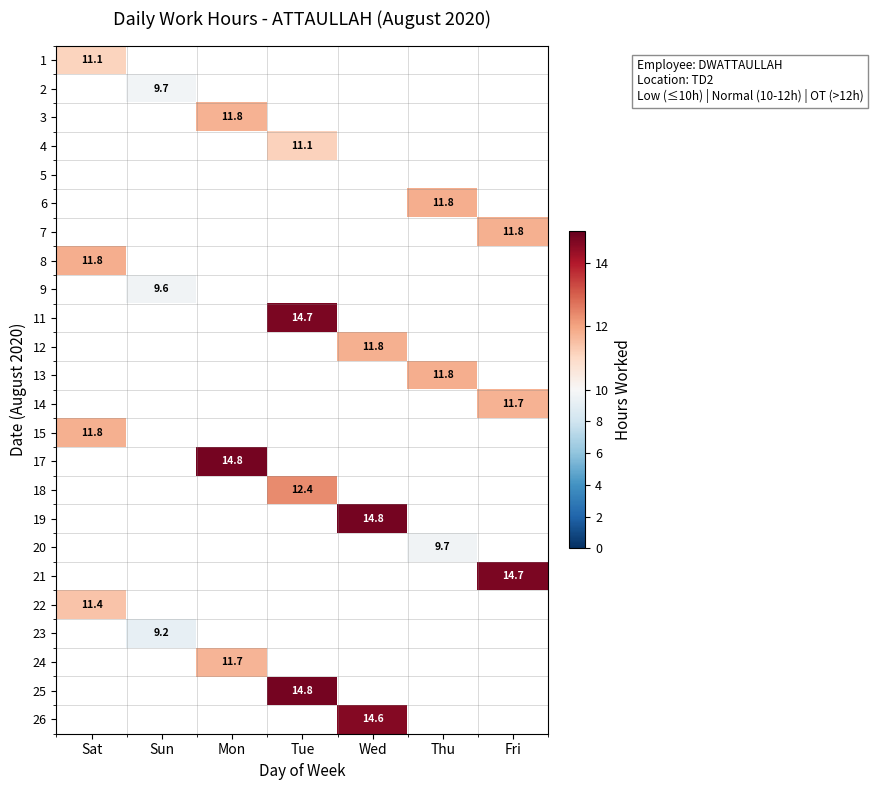

Which category has the highest value across all series?

Mon